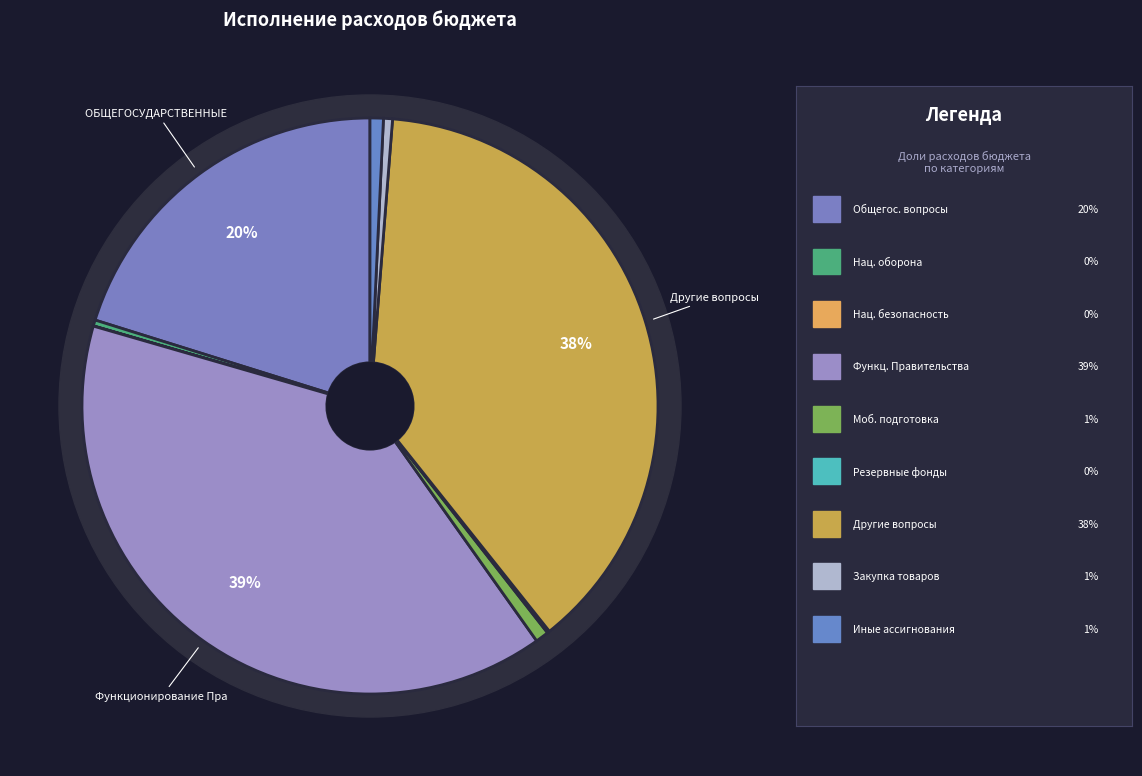

What percentage is NOT represented by Функционирование Правительства?

60.7%